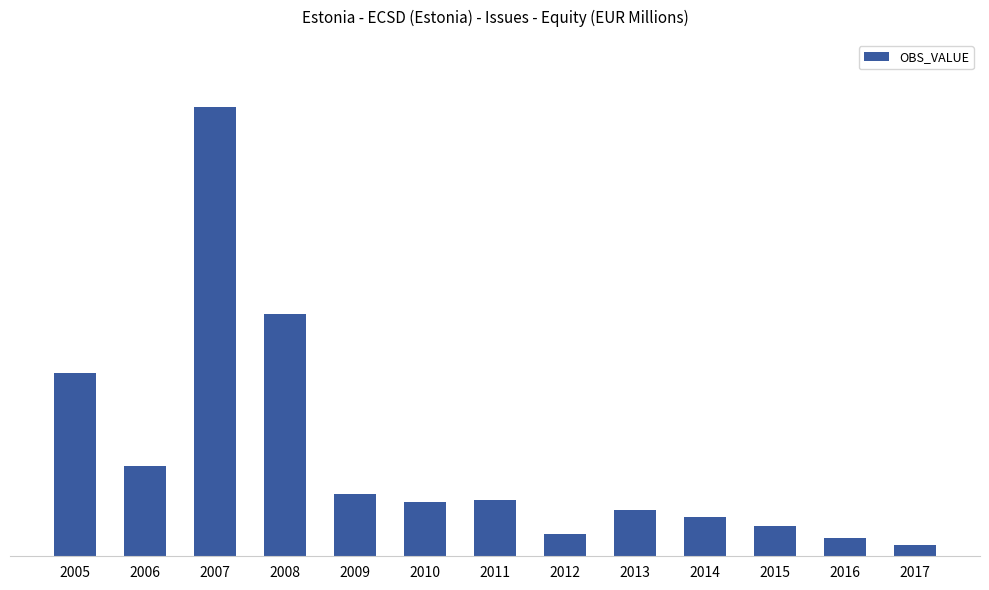

Reading left to right, list all the values displayed in this chart.

2005=173.6	2006=85.6	2007=424.4	2008=228.5	2009=58.7	2010=51.6	2011=53.0	2012=21.0	2013=44.0	2014=37.0	2015=29.0	2016=17.0	2017=11.0